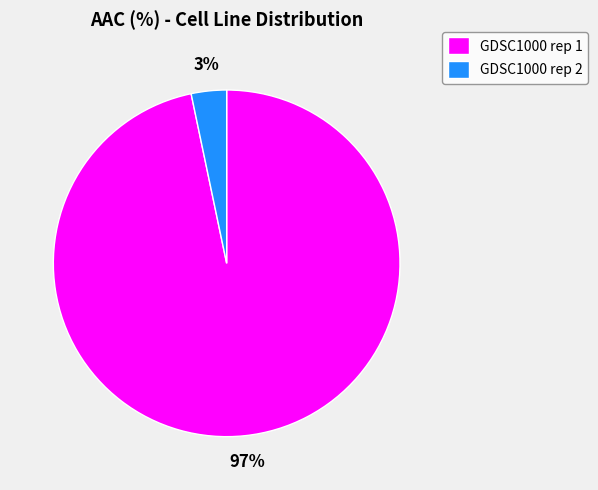

The GDSC1000 rep 2 slice represents 11% of the pie. True or false?

False